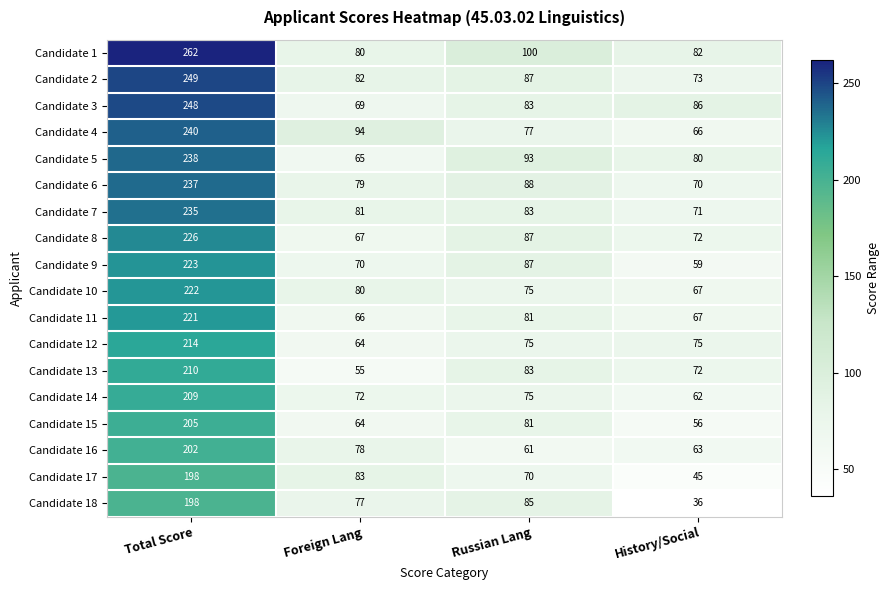

Which series has the largest range (max minus min)?

Candidate 1